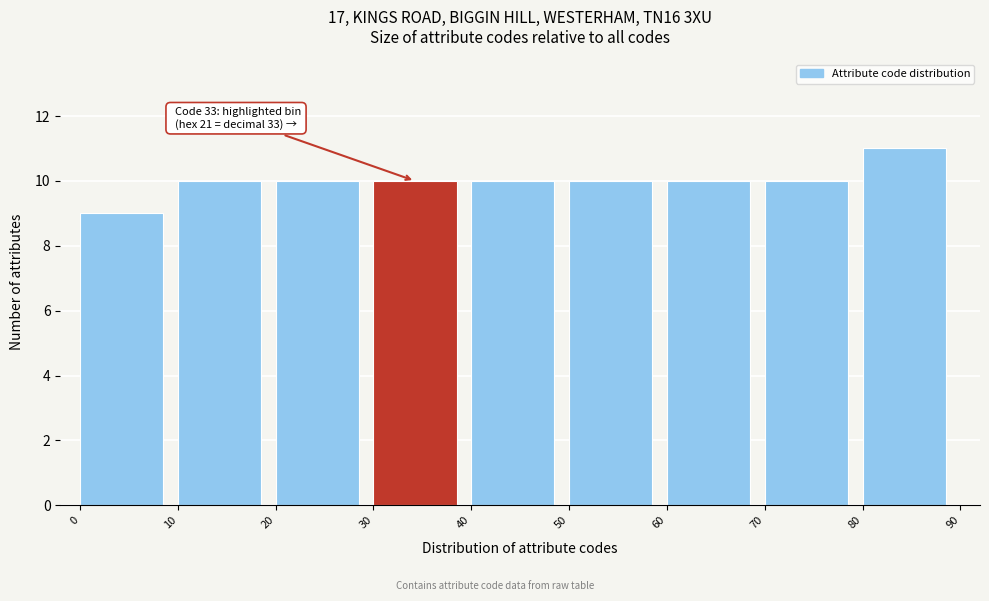

Which range on the x-axis has the tallest bar?

80 to 90